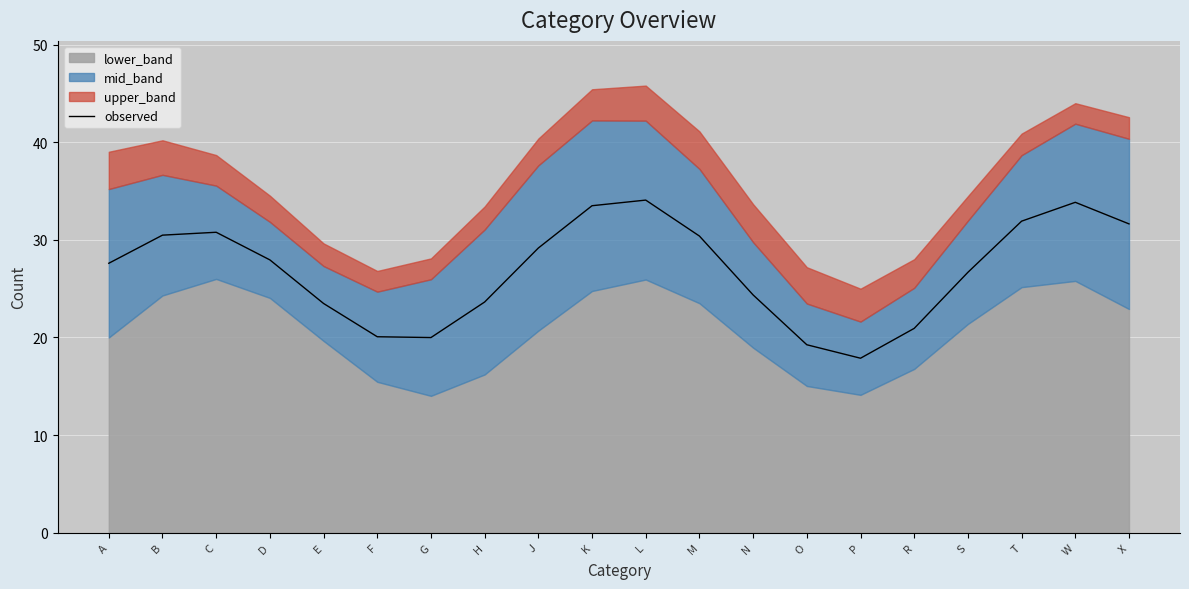

Which has a higher value, H or L?

L